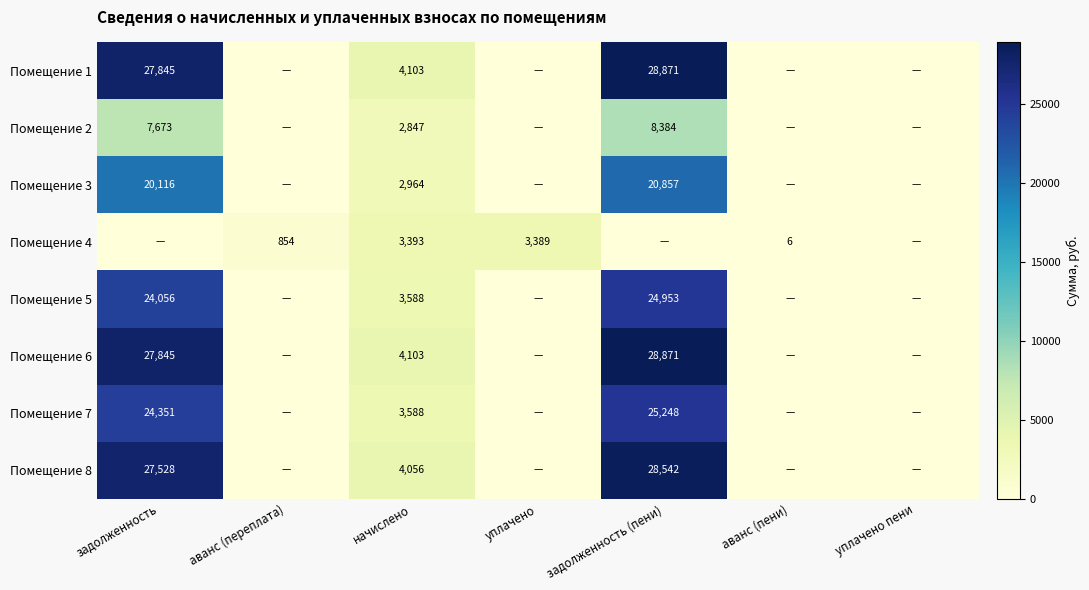

The value of Помещение 4 at начислено is 3393. True or false?

True